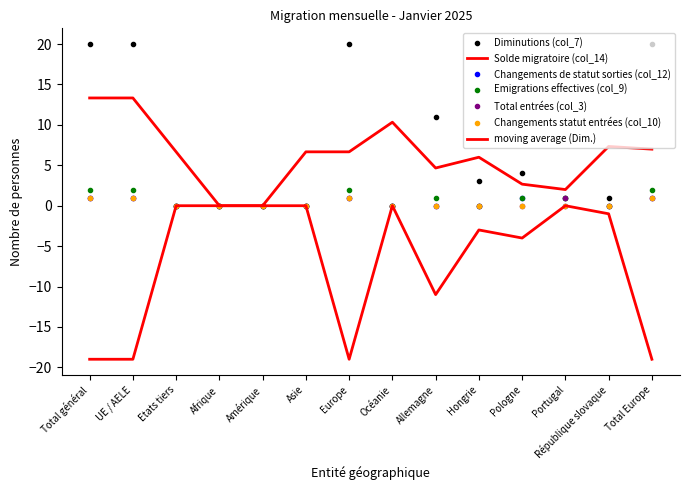

What is the greatest value displayed?

20